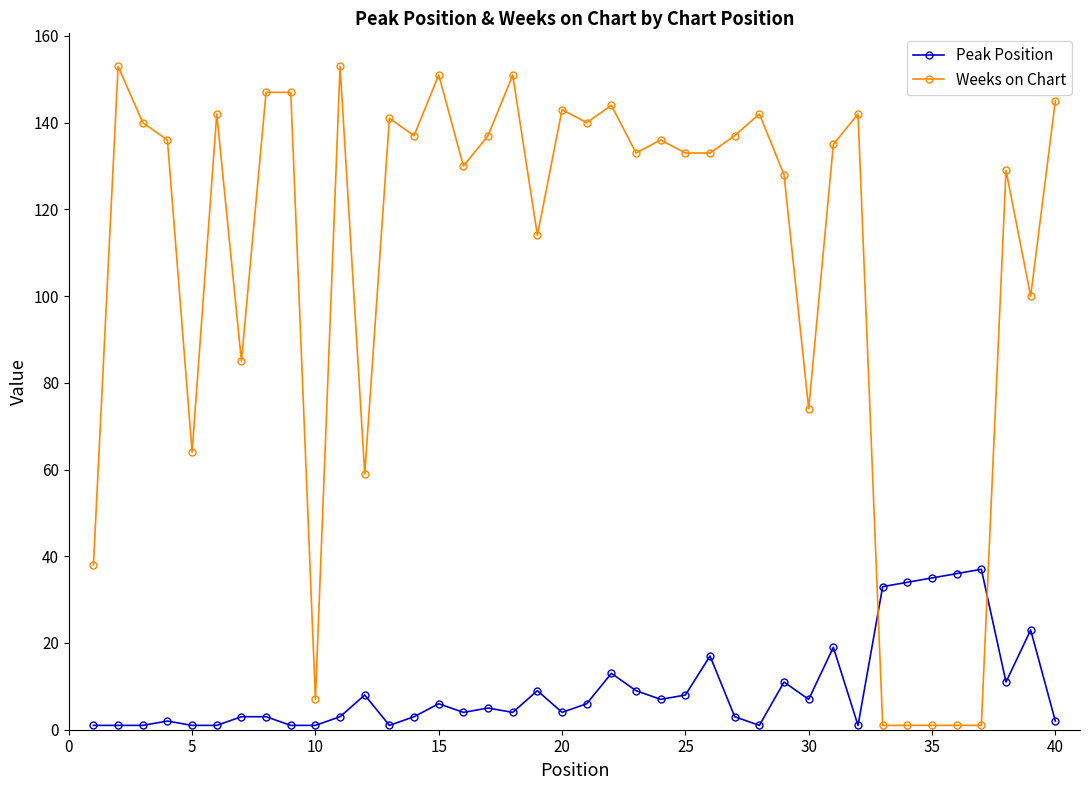

Count the number of categories in the chart.

40